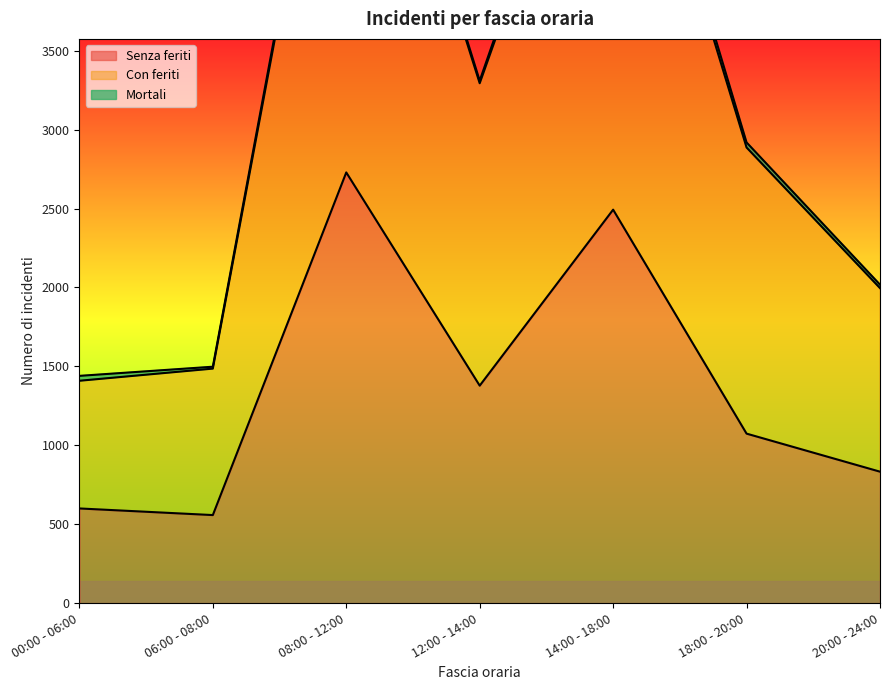

The value of Senza feriti at 18:00 - 20:00 is 1074. True or false?

True